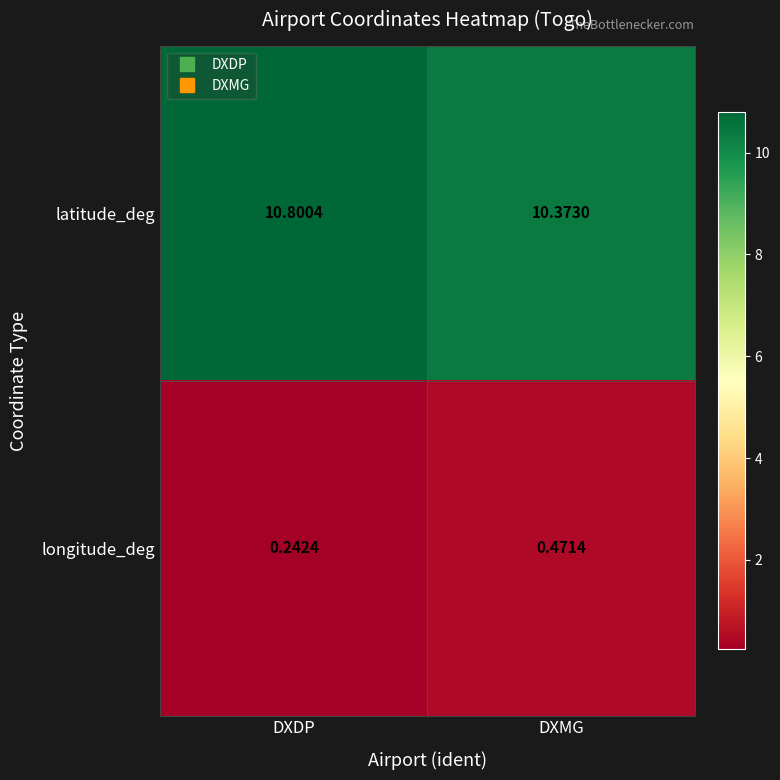

Rank the series by their average value, from highest to lowest.

latitude_deg, longitude_deg